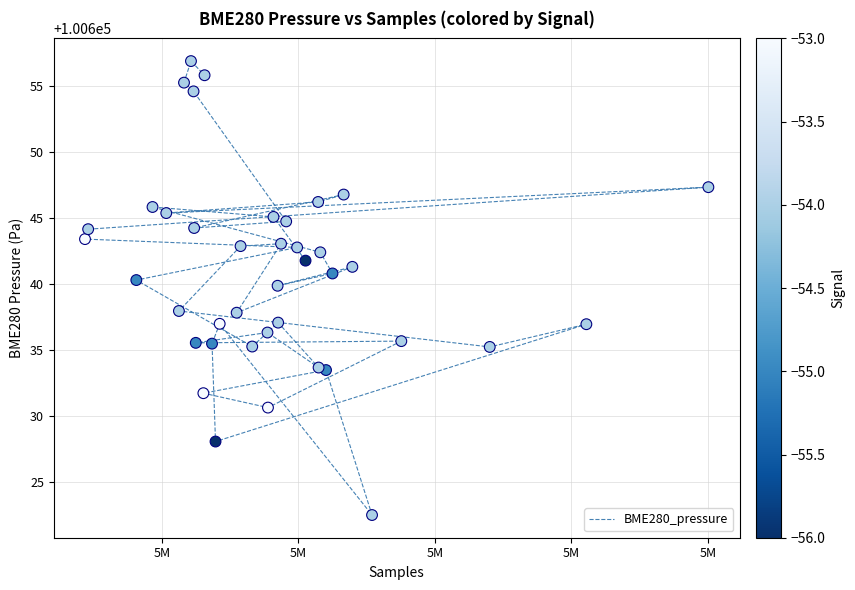

What is the range of X values (max minus min)?

22826.0